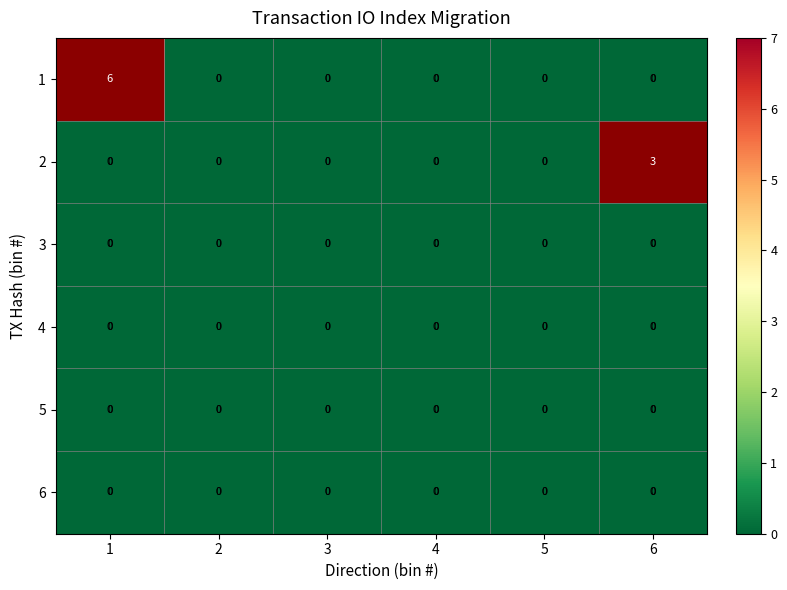

Which label corresponds to the largest value in the chart?

1